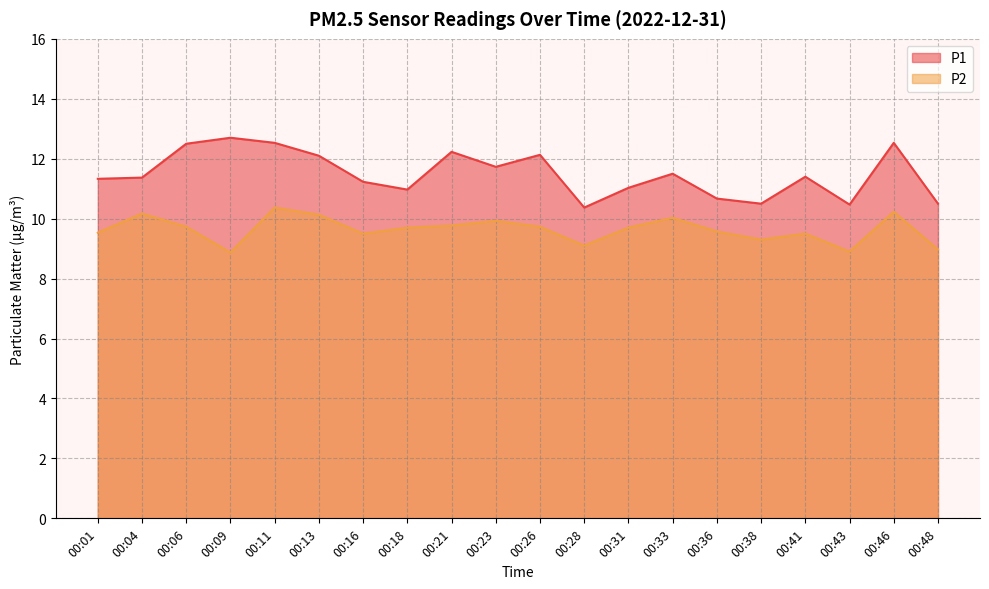

True or false: P1 has a value of 12.5 at 00:11.

True